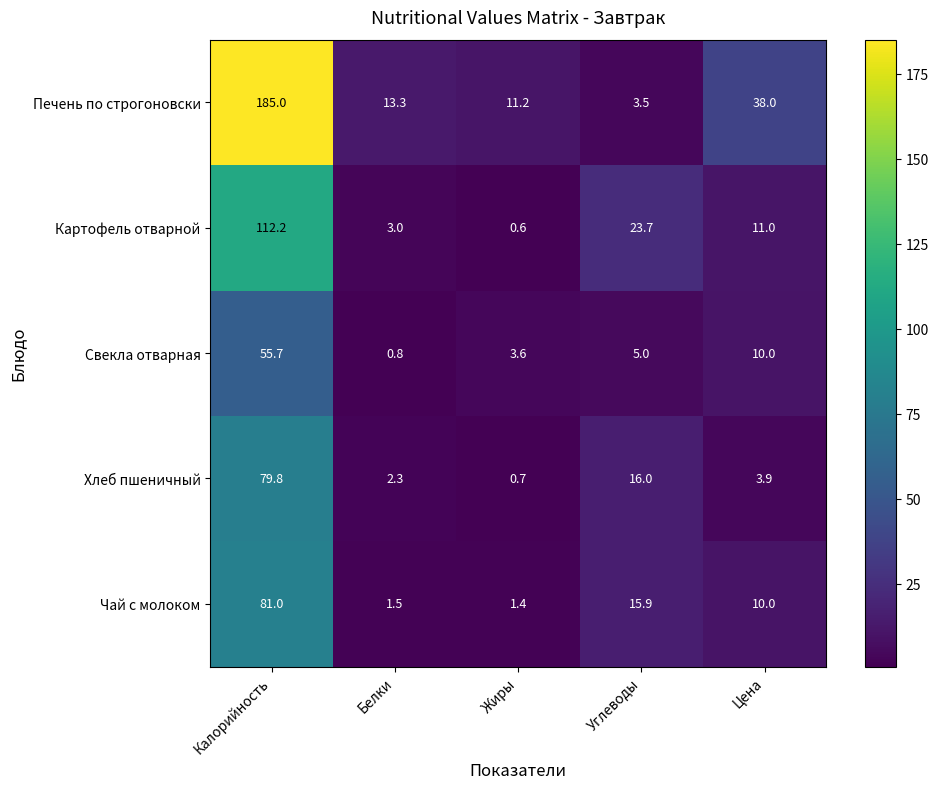

Between Калорийность and Цена, which series saw the biggest shift?

Печень по строгоновски